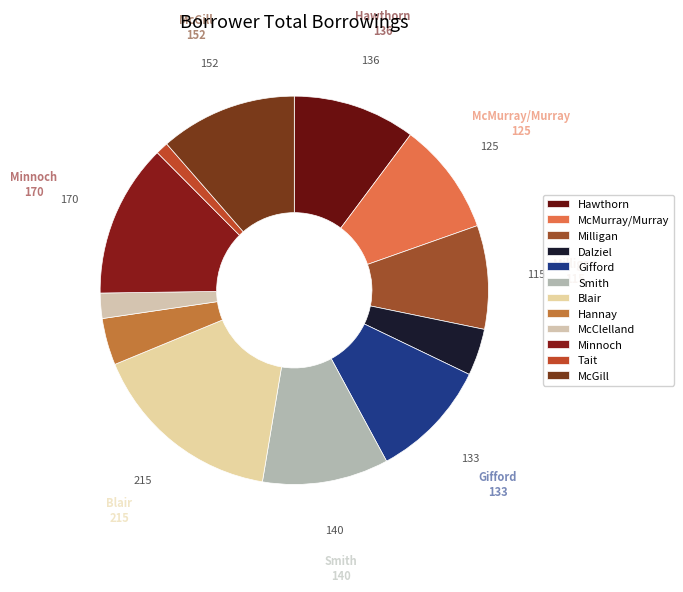

Is it true that Smith is 11% of the pie?

True